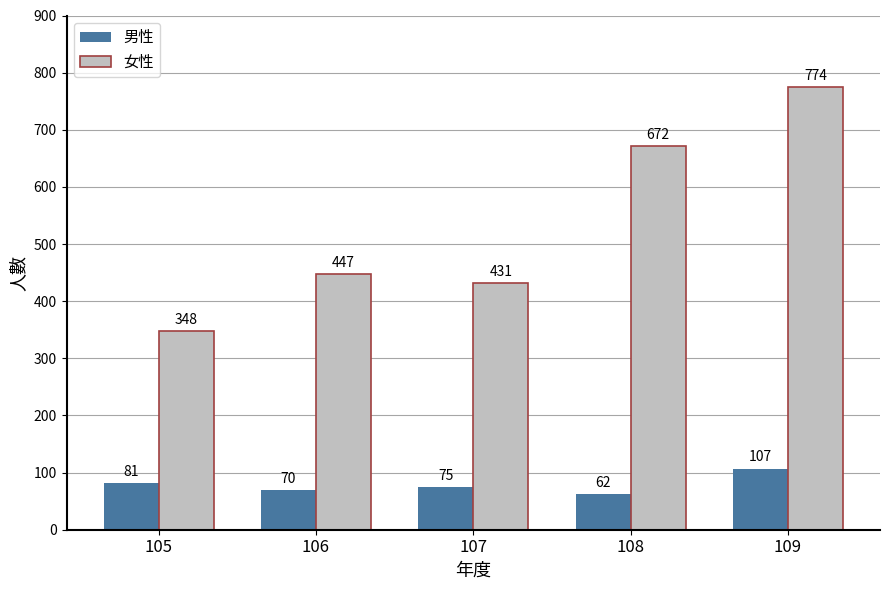

At how many categories does at least one series exceed 747?

1